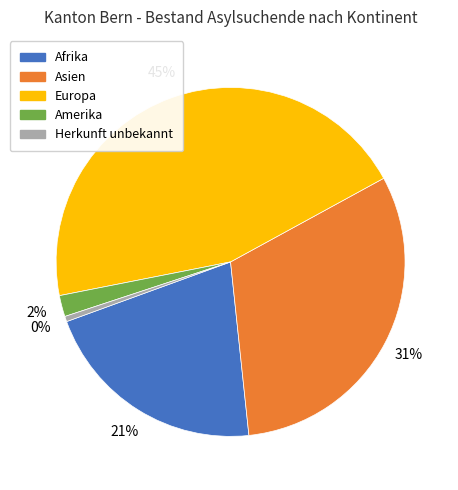

To the nearest percent, what is the difference between the largest and smallest slice percentages?

45%